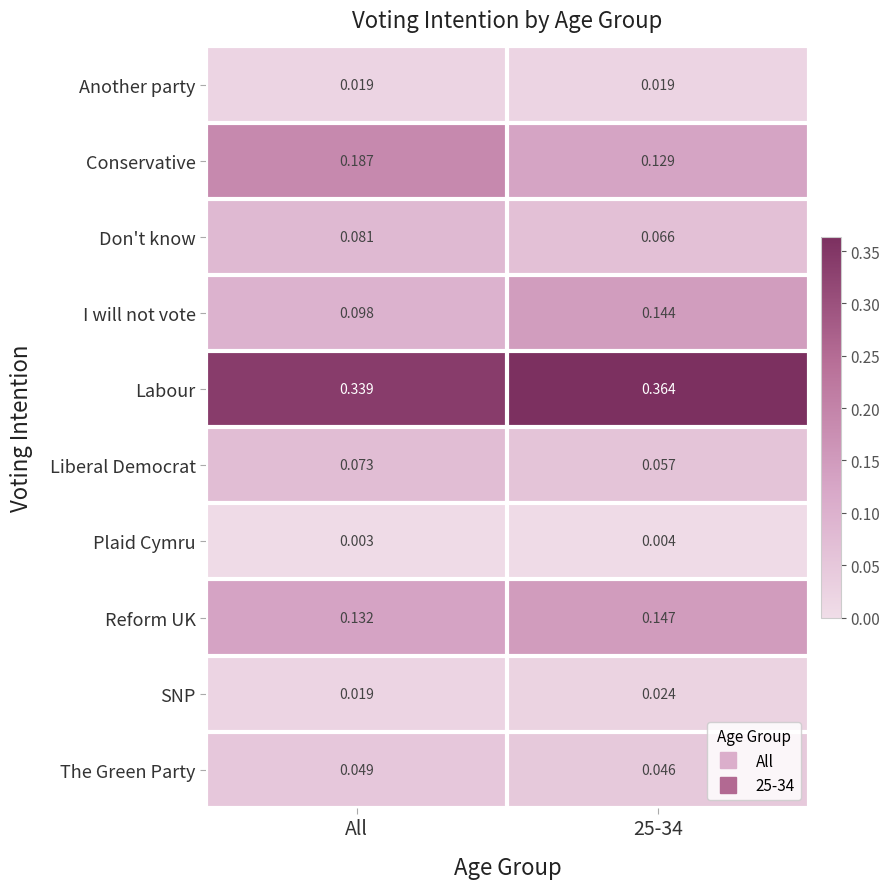

Which series changed the most between All and 25-34?

Conservative